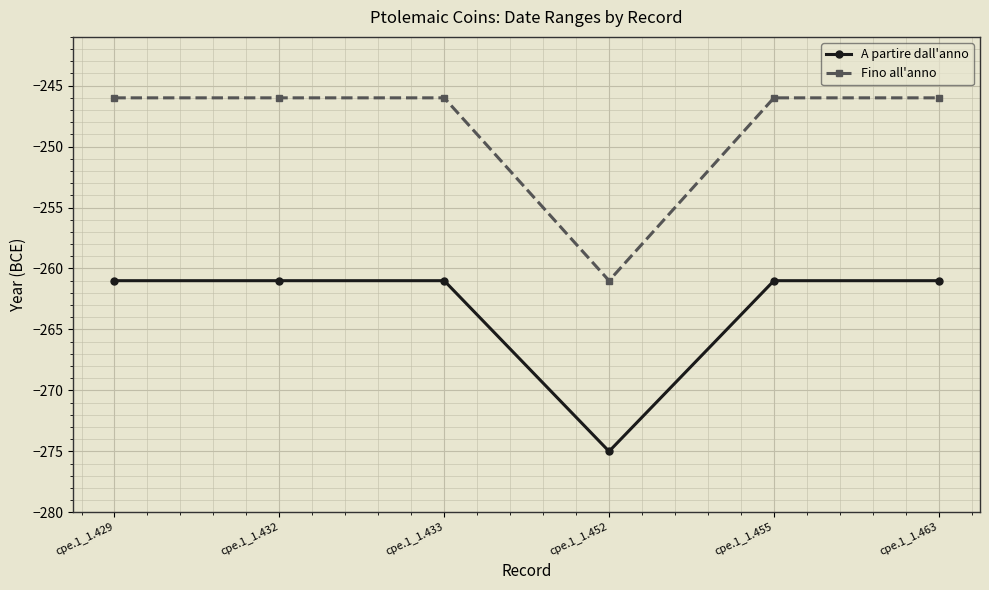

Which series has the widest spread of values?

Fino all'anno